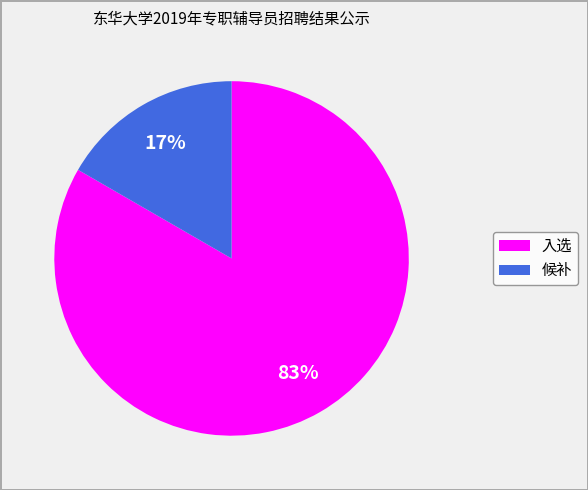

Which has a higher value, 候补 or 入选?

入选